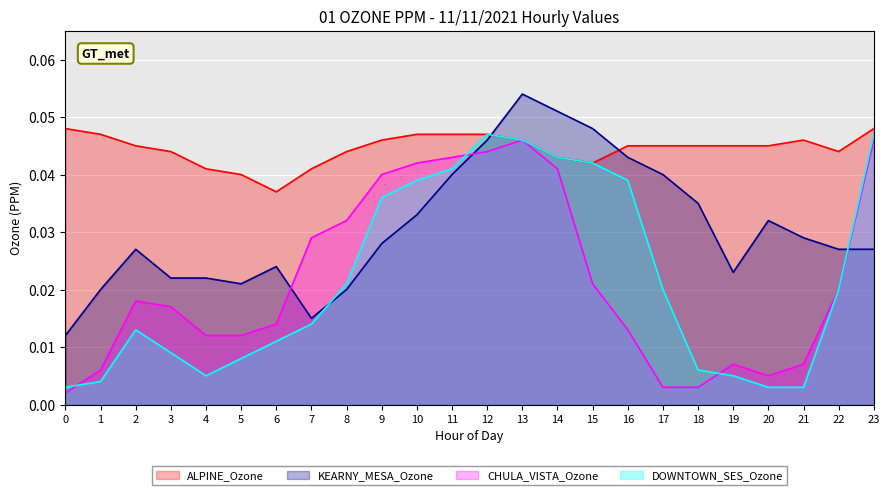

What are all the series names shown in the legend?

ALPINE_Ozone, KEARNY_MESA_Ozone, CHULA_VISTA_Ozone, DOWNTOWN_SES_Ozone